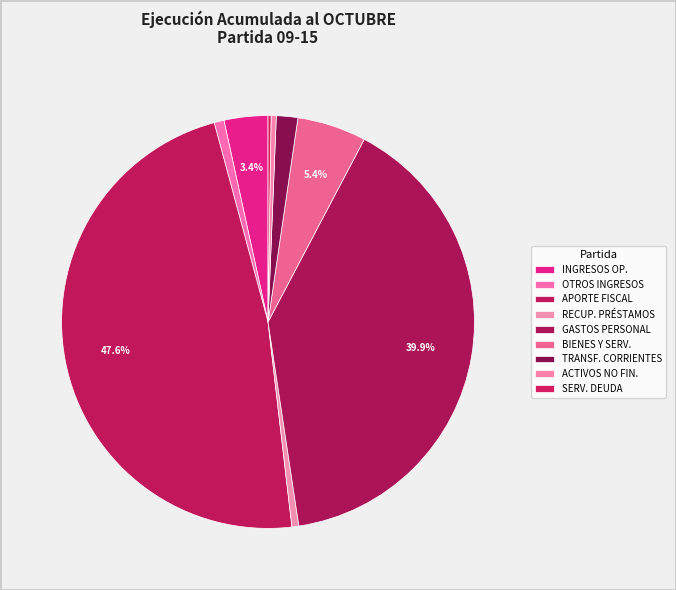

What percentage is NOT represented by APORTE FISCAL?

52.4%